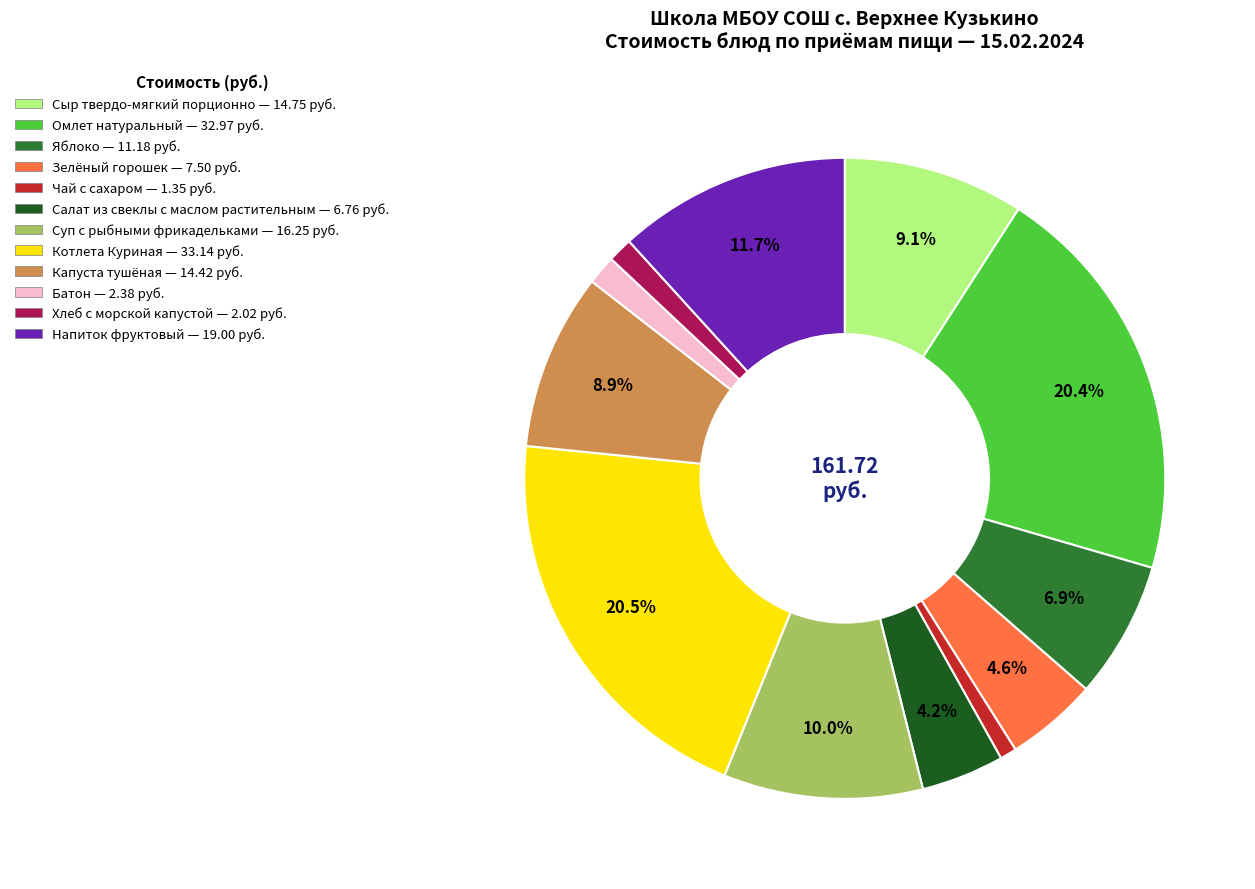

To the nearest percent, what is the difference between the Яблоко and Салат из свеклы с маслом растительным slice percentages?

3%